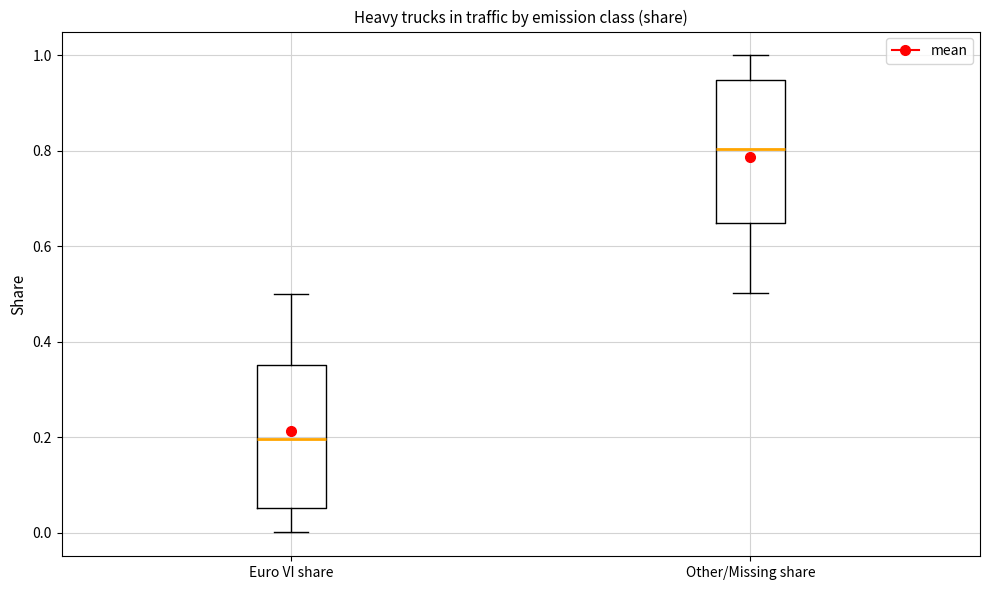

Where does the median line of the box for Euro VI share sit on the y-axis? The values are not printed on the chart, so give them approximately, as read against the axis.

0.20